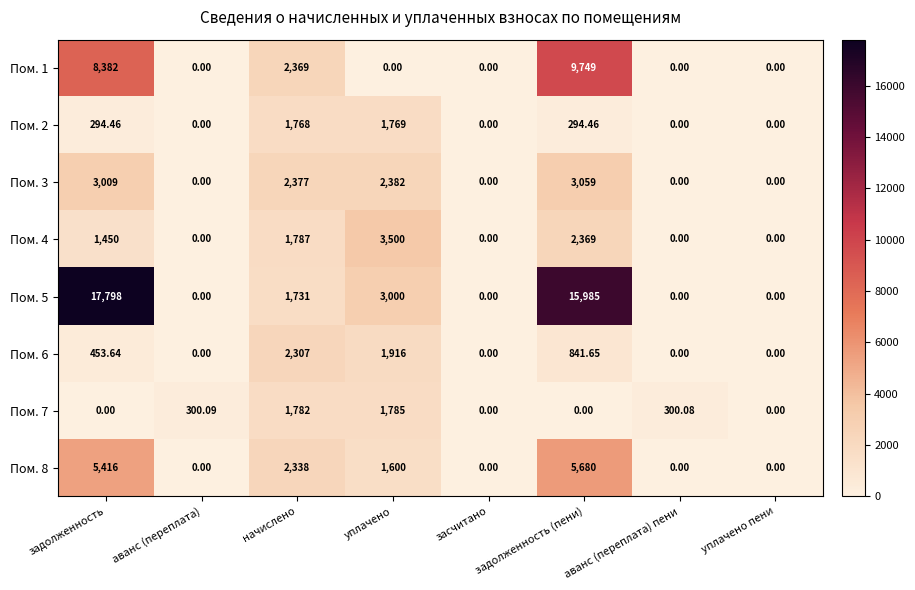

At which label does Пом. 6 reach its peak?

начислено